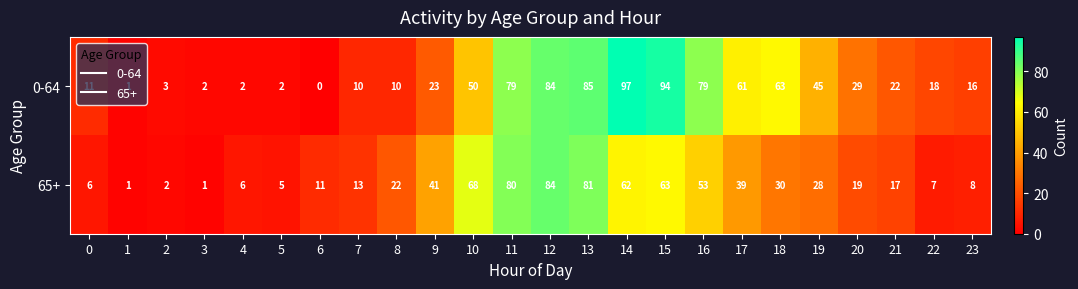

The value of 0-64 at 14 is 129. True or false?

False